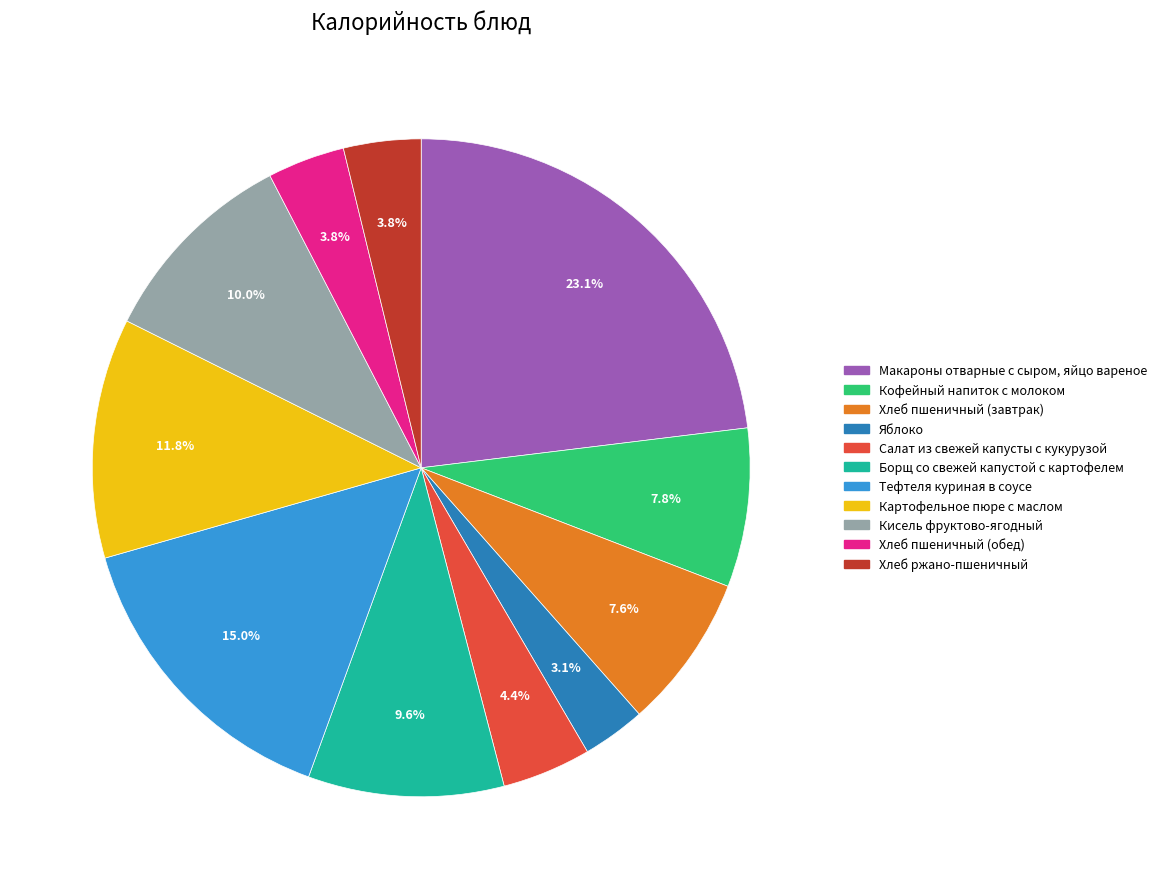

How many segments does this pie chart have?

11